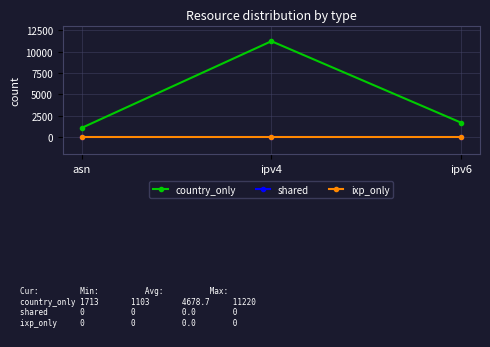

Reading left to right, extract all data points from this chart.

country_only: 1103	11220	1713
shared: 0	0	0
ixp_only: 0	0	0